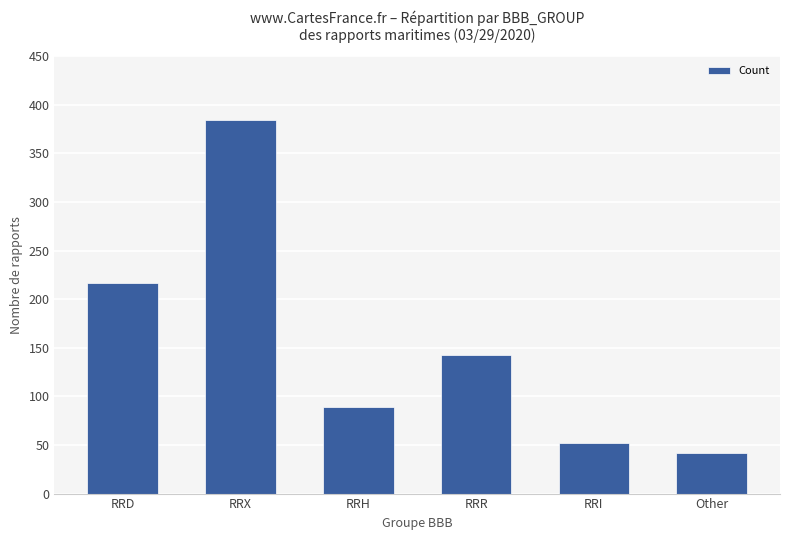

What is the sum of the values at RRD and RRH?

306